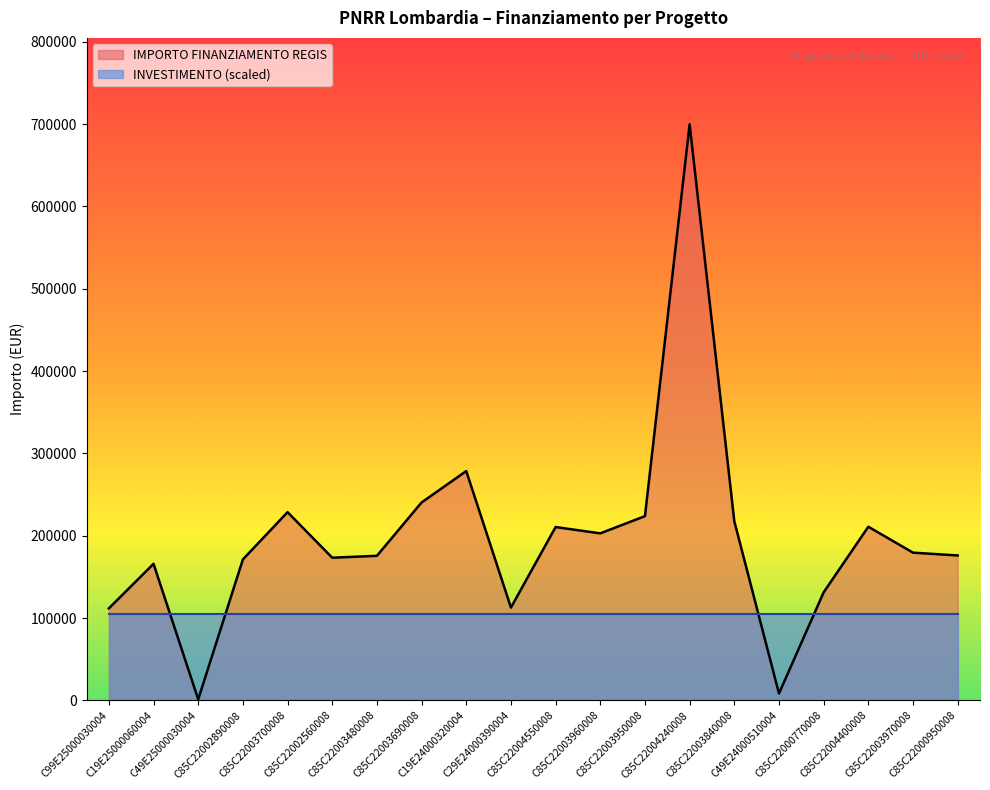

Between C85C22000770008 and C85C22003690008, which is larger?

C85C22003690008